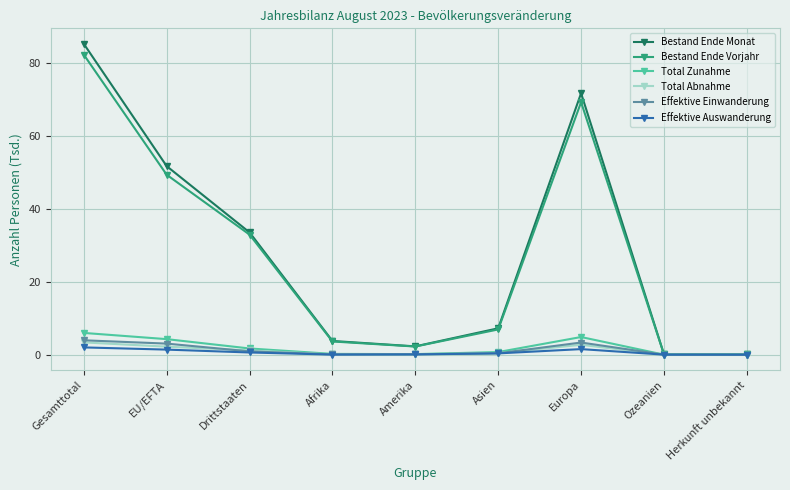

Which series has the largest total across all categories?

Bestand Ende Monat